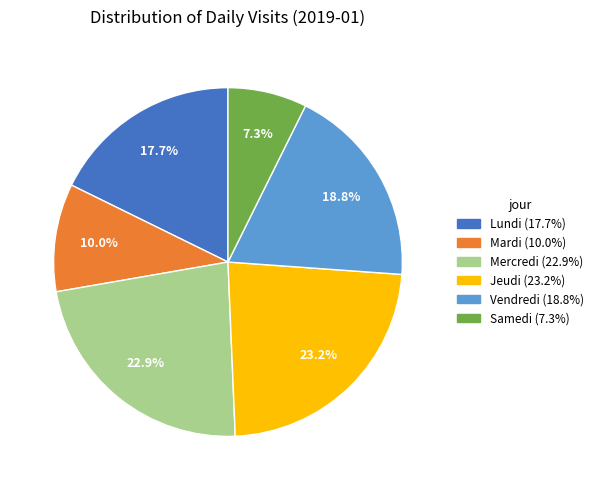

Which category has the smallest portion of the pie?

Samedi